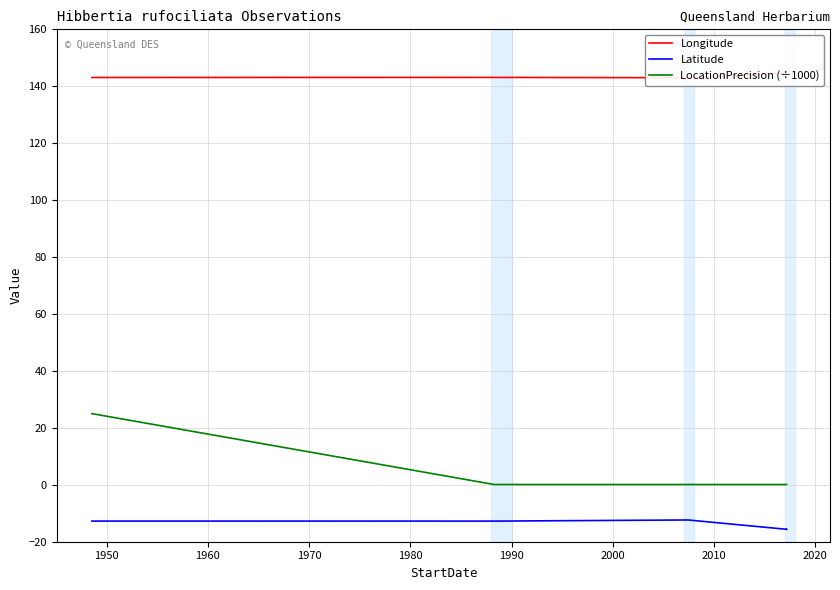

What is the total value across all series at 1990?

129.1